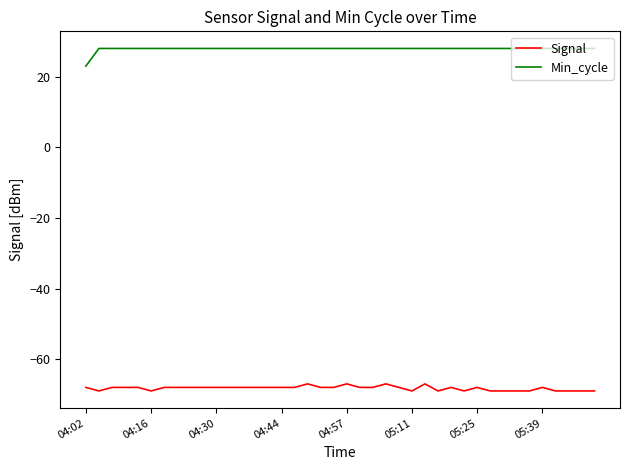

What are all the series names shown in the legend?

Signal, Min_cycle